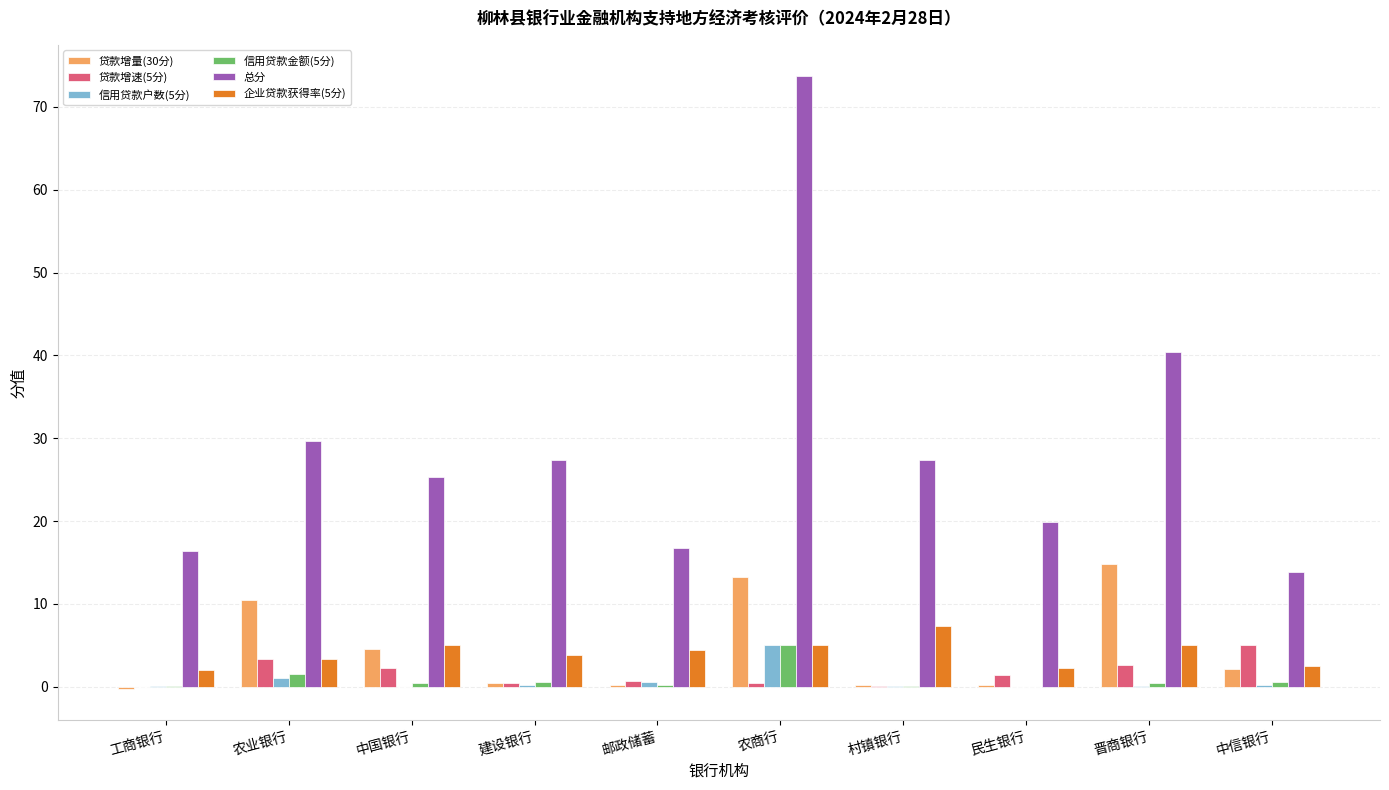

Which series has the widest spread of values?

总分